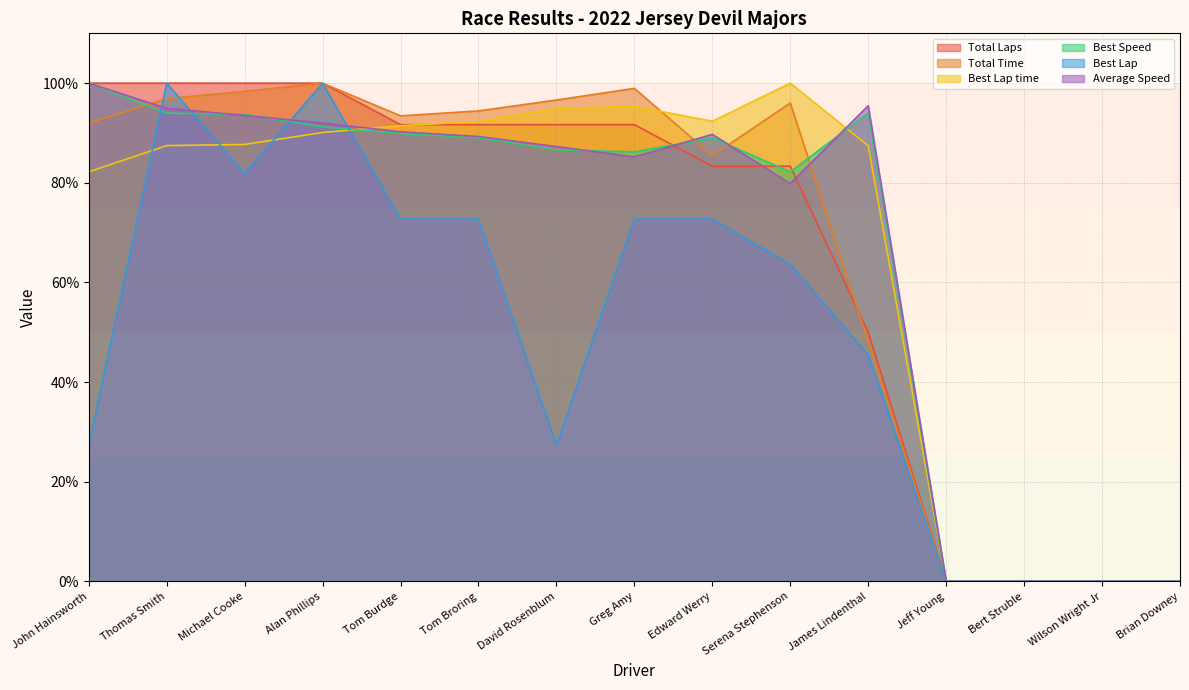

Is the value of Best Lap at John Hainsworth greater than the value of Best Speed at Edward Werry?

No